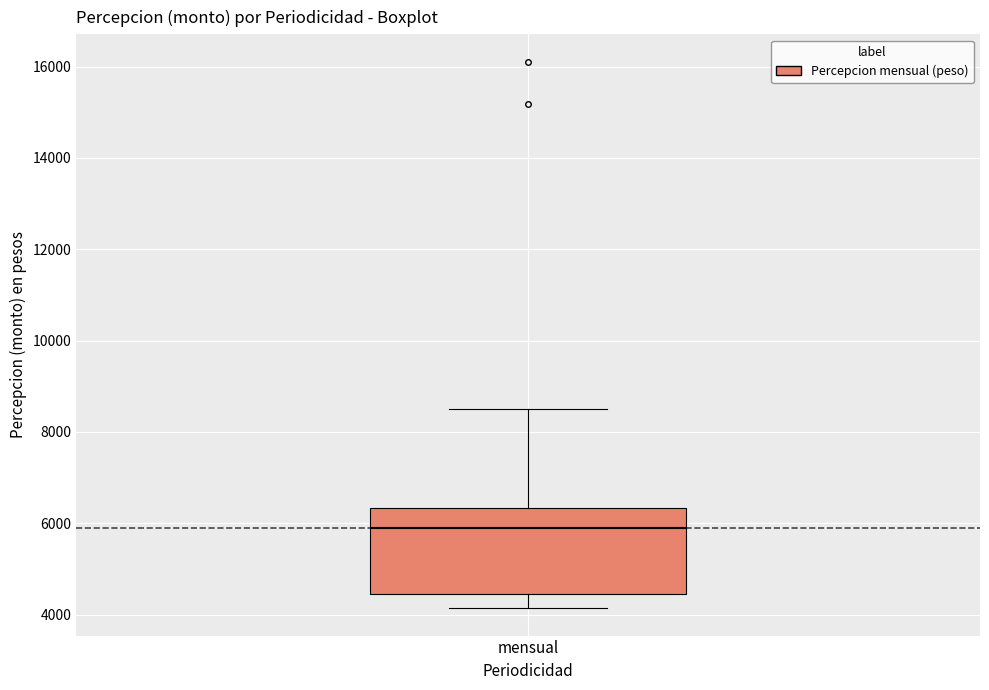

Where does the median line of the box for mensual sit on the y-axis? The values are not printed on the chart, so give them approximately, as read against the axis.

5800